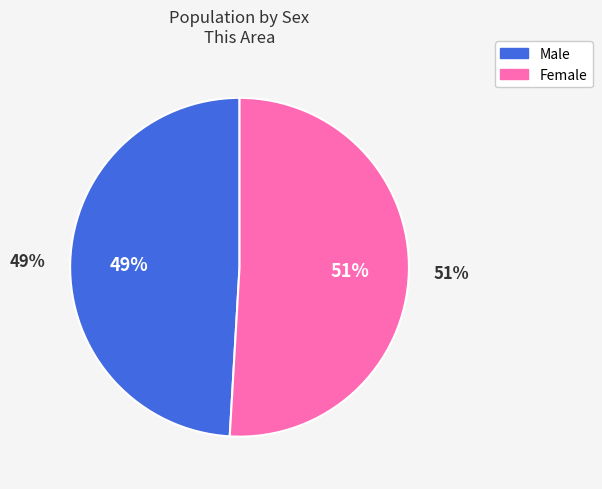

How many segments does this pie chart have?

2